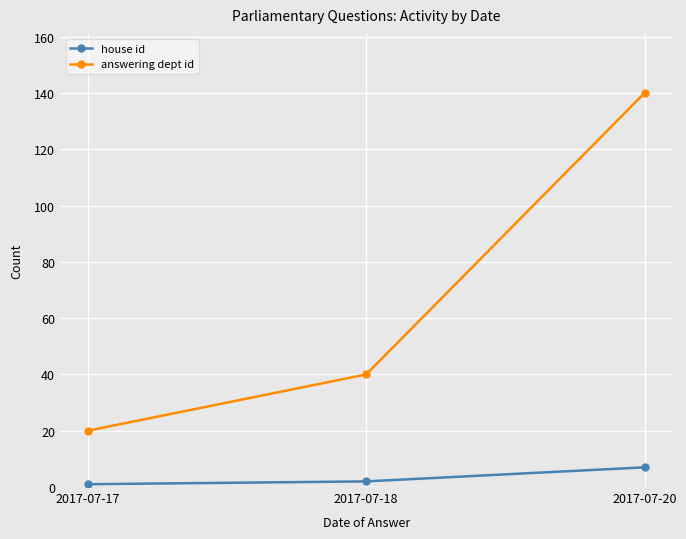

What is the greatest value displayed?

140